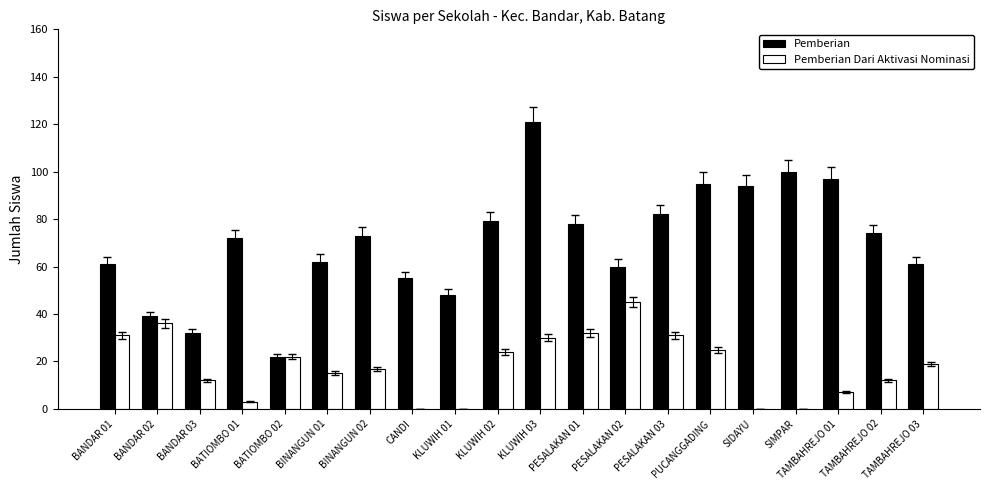

The Pemberian series shows 78 at PESALAKAN 01. True or false?

True